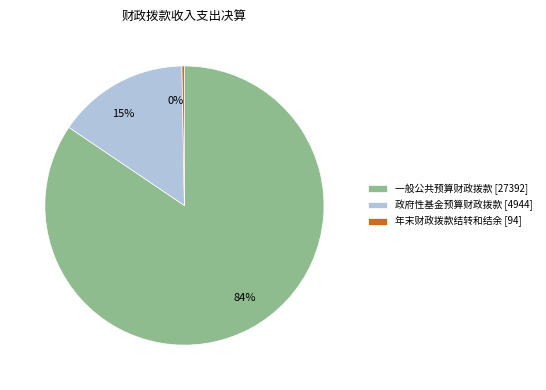

Do 84% and 0% together represent more than half of the pie?

Yes